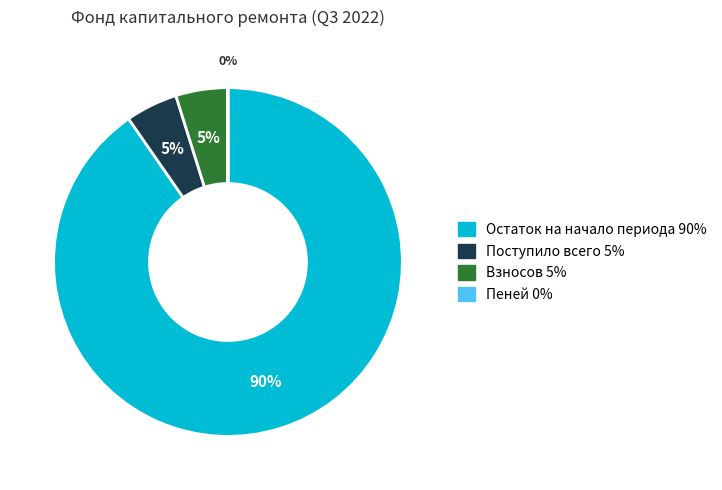

Which slice represents more than half of the pie?

Остаток на начало периода